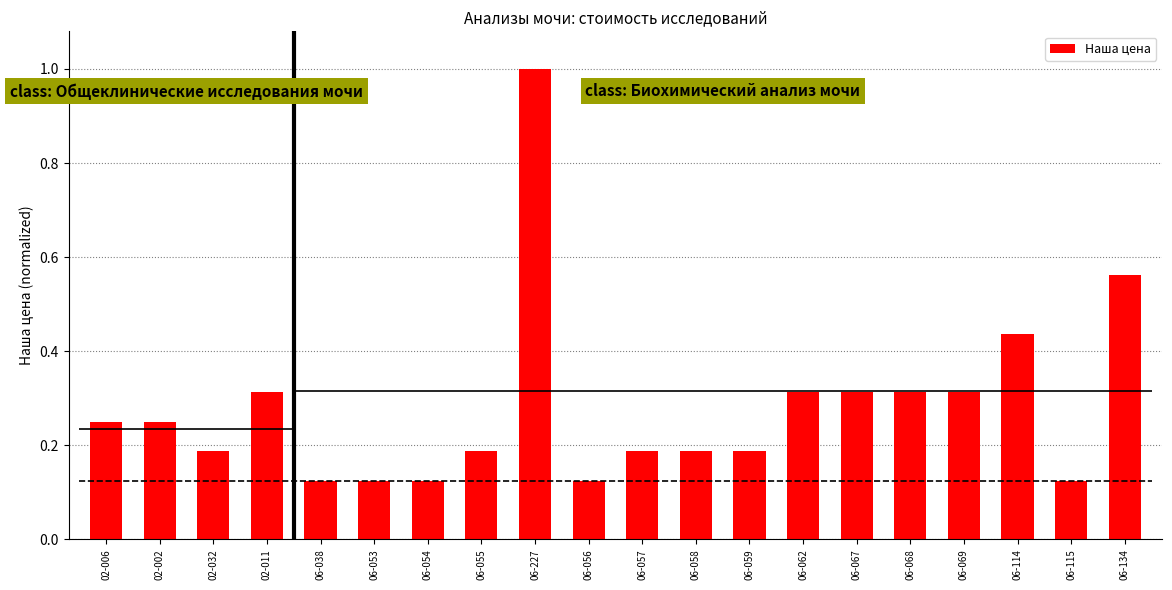

What is the smallest value displayed?

0.1